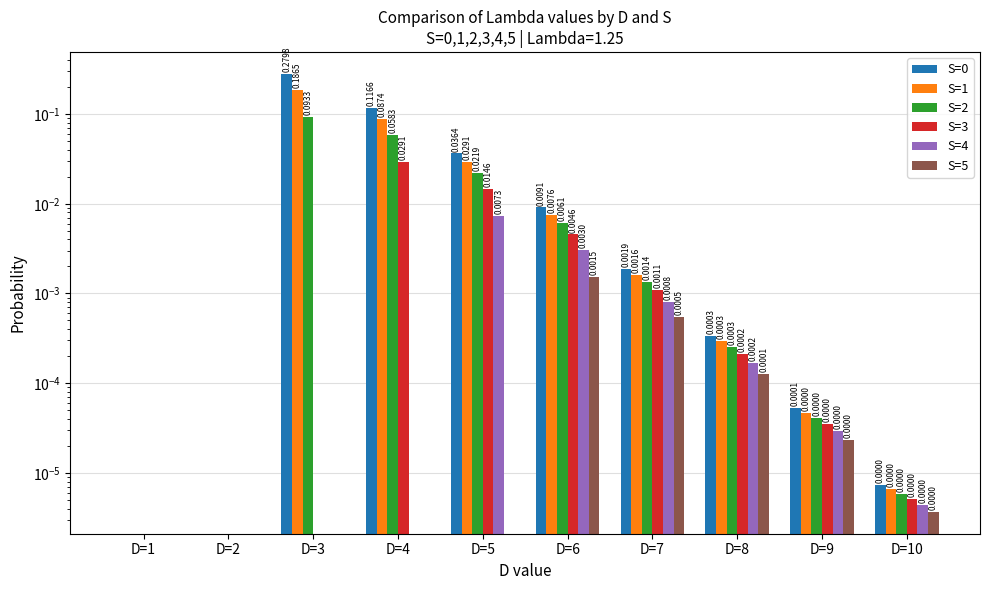

Reading left to right, extract all data points from this chart.

S=0: D=1=0.0	D=2=0.0	D=3=0.3	D=4=0.1	D=5=0.0	D=6=0.0	D=7=0.0	D=8=0.0	D=9=0.0	D=10=0.0
S=1: D=1=0.0	D=2=0.0	D=3=0.2	D=4=0.1	D=5=0.0	D=6=0.0	D=7=0.0	D=8=0.0	D=9=0.0	D=10=0.0
S=2: D=1=0.0	D=2=0.0	D=3=0.1	D=4=0.1	D=5=0.0	D=6=0.0	D=7=0.0	D=8=0.0	D=9=0.0	D=10=0.0
S=3: D=1=0.0	D=2=0.0	D=3=0.0	D=4=0.0	D=5=0.0	D=6=0.0	D=7=0.0	D=8=0.0	D=9=0.0	D=10=0.0
S=4: D=1=0.0	D=2=0.0	D=3=0.0	D=4=0.0	D=5=0.0	D=6=0.0	D=7=0.0	D=8=0.0	D=9=0.0	D=10=0.0
S=5: D=1=0.0	D=2=0.0	D=3=0.0	D=4=0.0	D=5=0.0	D=6=0.0	D=7=0.0	D=8=0.0	D=9=0.0	D=10=0.0